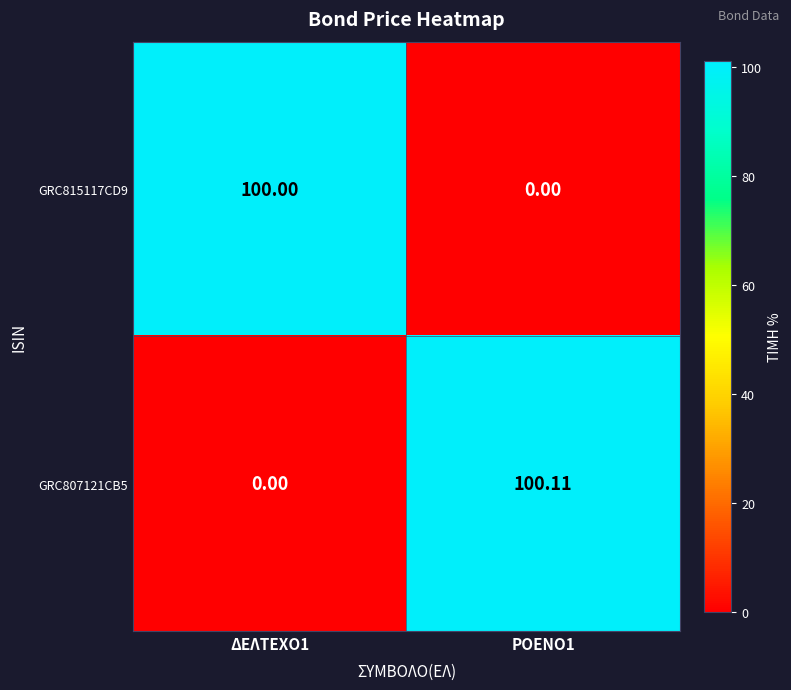

How many values in GRC815117CD9 are above zero?

1